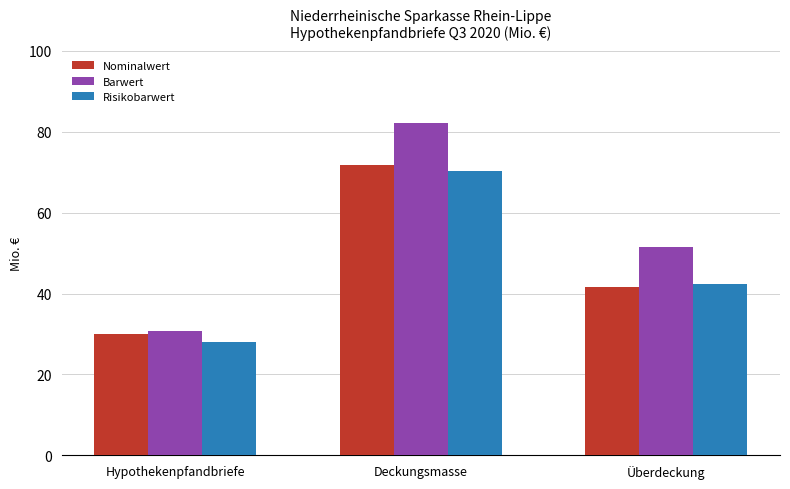

Between Hypothekenpfandbriefe and Überdeckung, which series saw the biggest shift?

Barwert